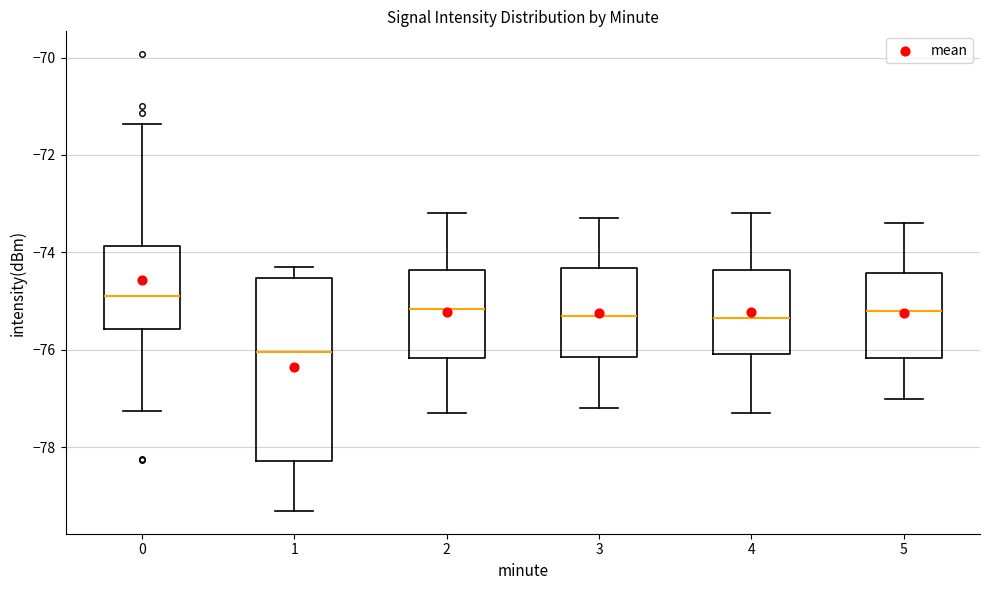

Which box is the tallest, from its lower edge to its upper edge?

1